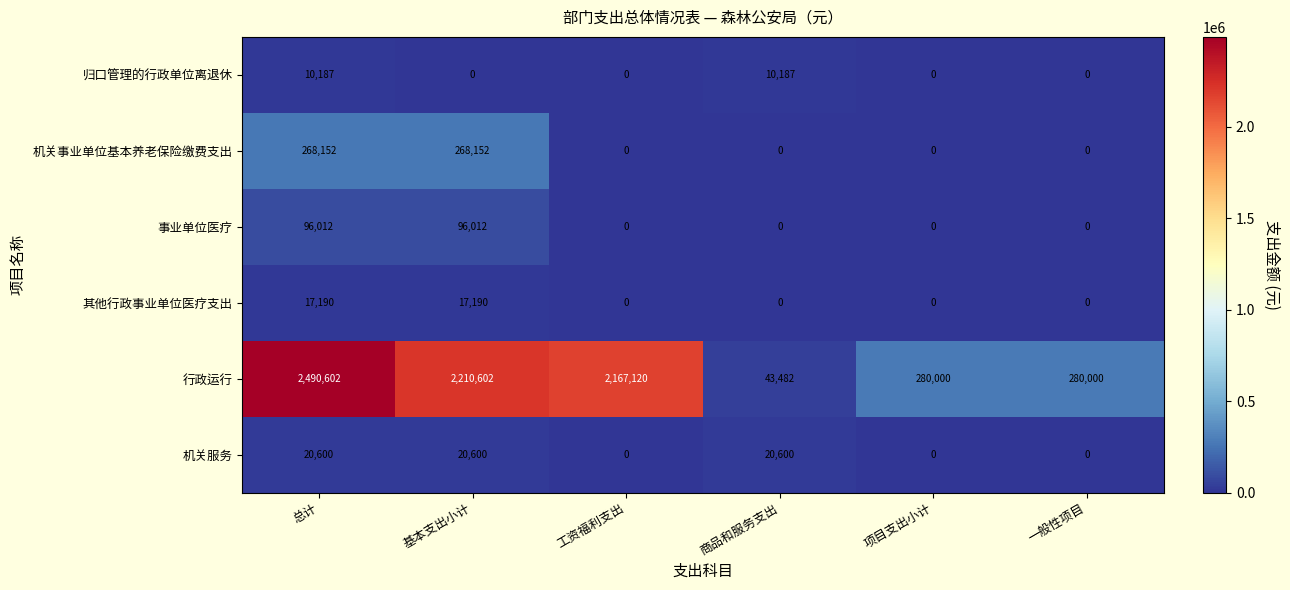

Rank the series by their maximum value, from lowest to highest.

归口管理的行政单位离退休, 其他行政事业单位医疗支出, 机关服务, 事业单位医疗, 机关事业单位基本养老保险缴费支出, 行政运行